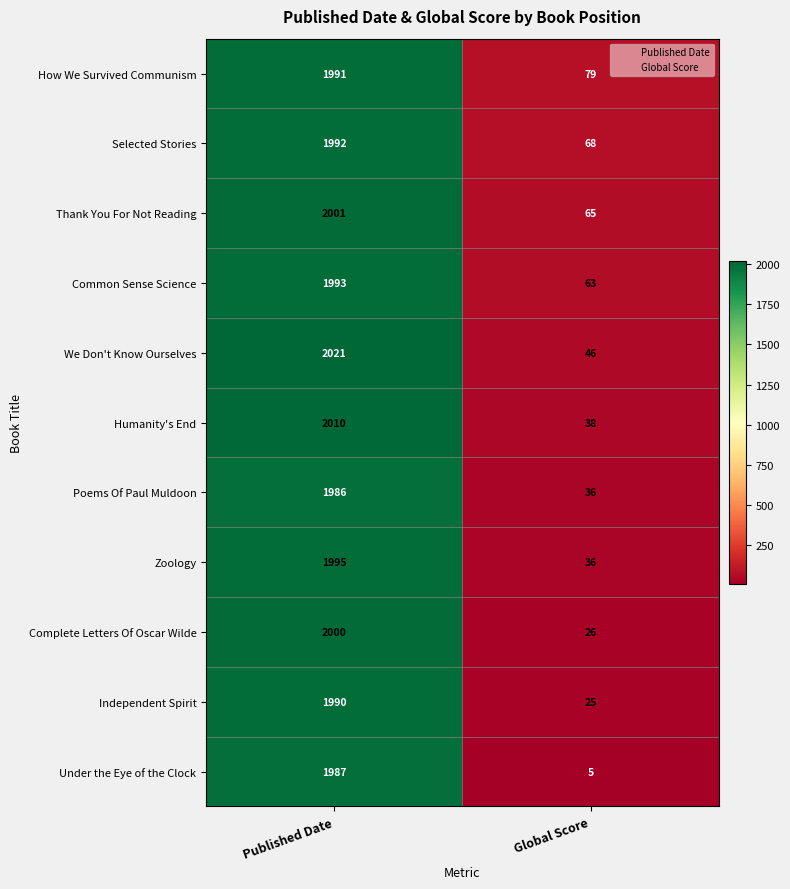

What is the difference between the Selected Stories values at Published Date and Global Score?

1924